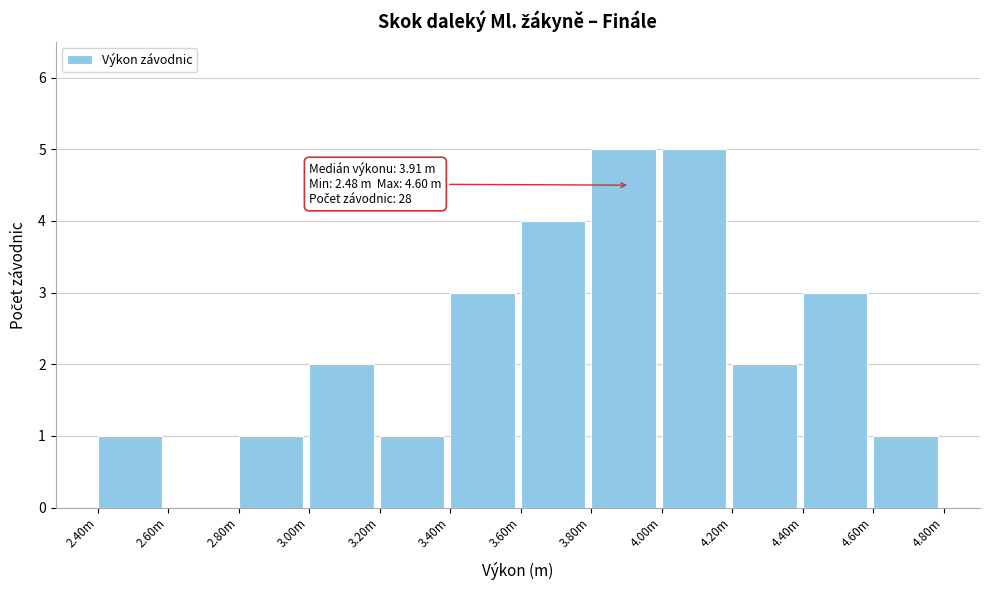

Reading right to left, extract all data points from this chart.

4.60m=1	4.40m=3	4.20m=2	4.00m=5	3.80m=5	3.60m=4	3.40m=3	3.20m=1	3.00m=2	2.80m=1	2.60m=0	2.40m=1